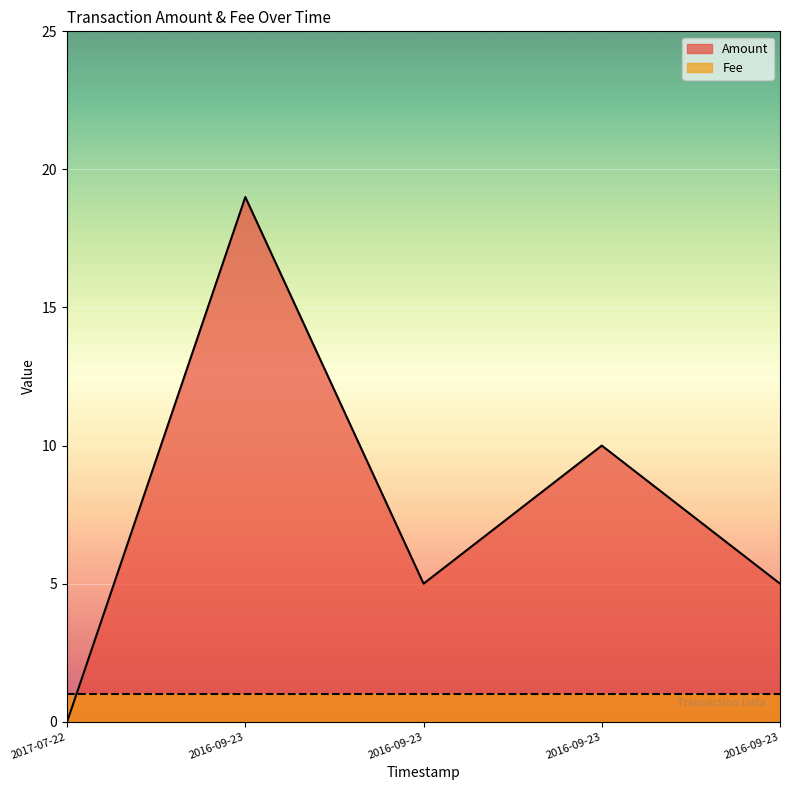

How many interior local peaks (higher than both neighbors) does the data have?

2